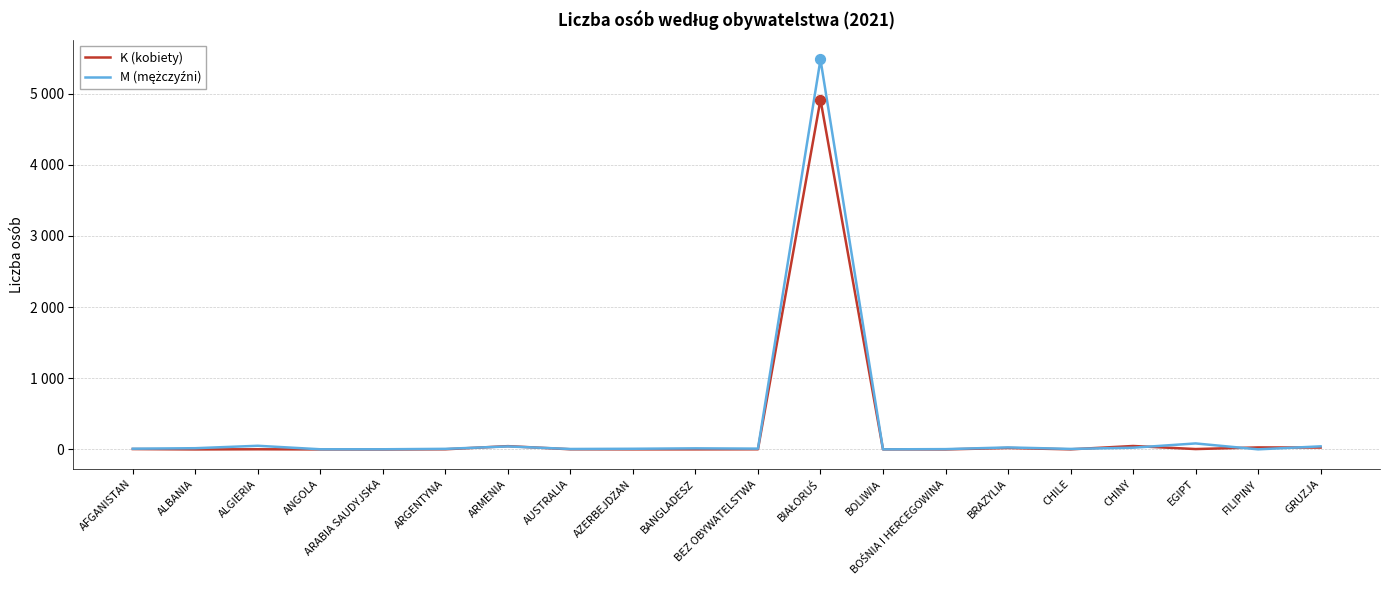

Is this an area chart (filled region under the line)?

No